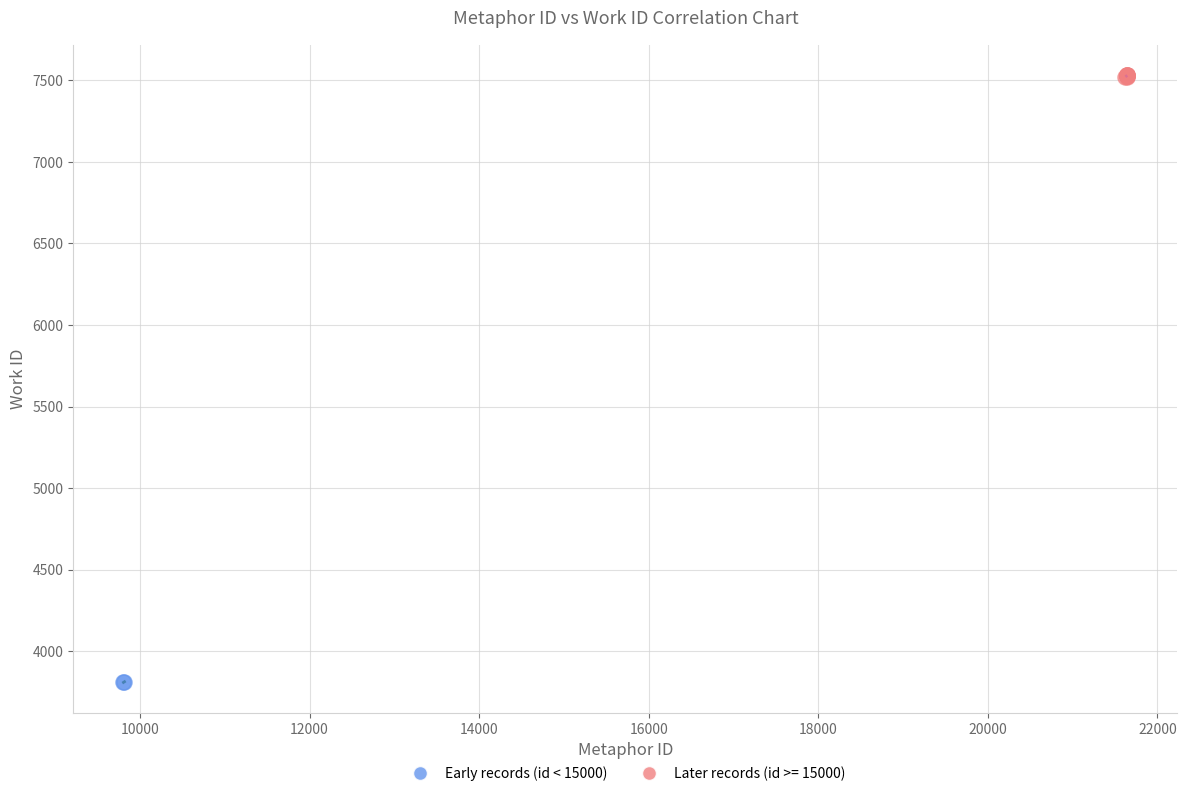

What are all the series names shown in the legend?

Early records (id < 15000), Later records (id >= 15000)